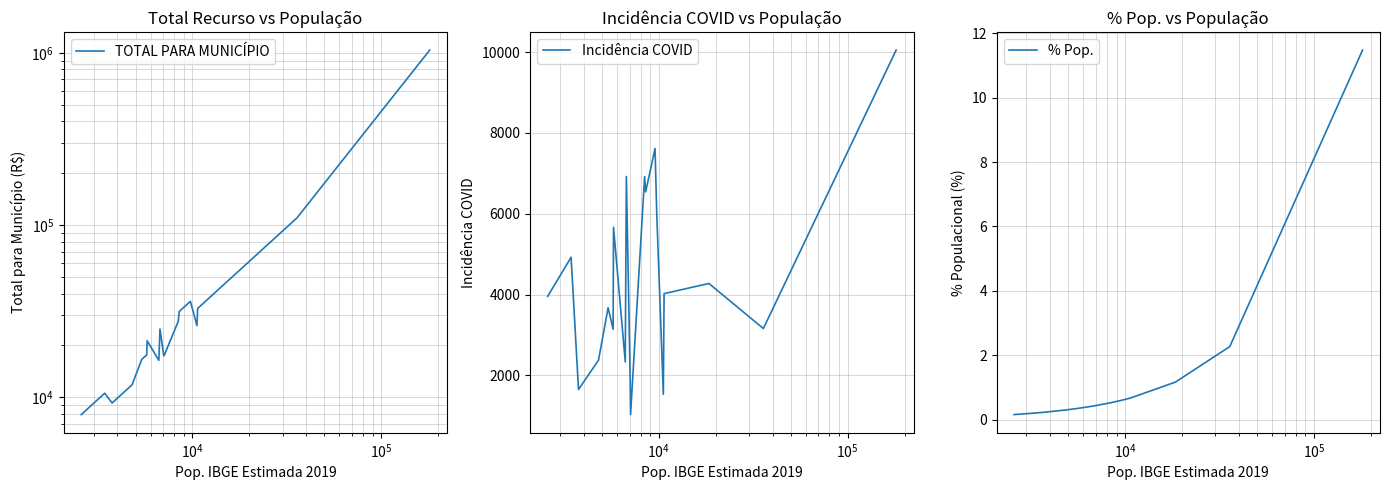

What is the maximum value for % Pop.?

11.5